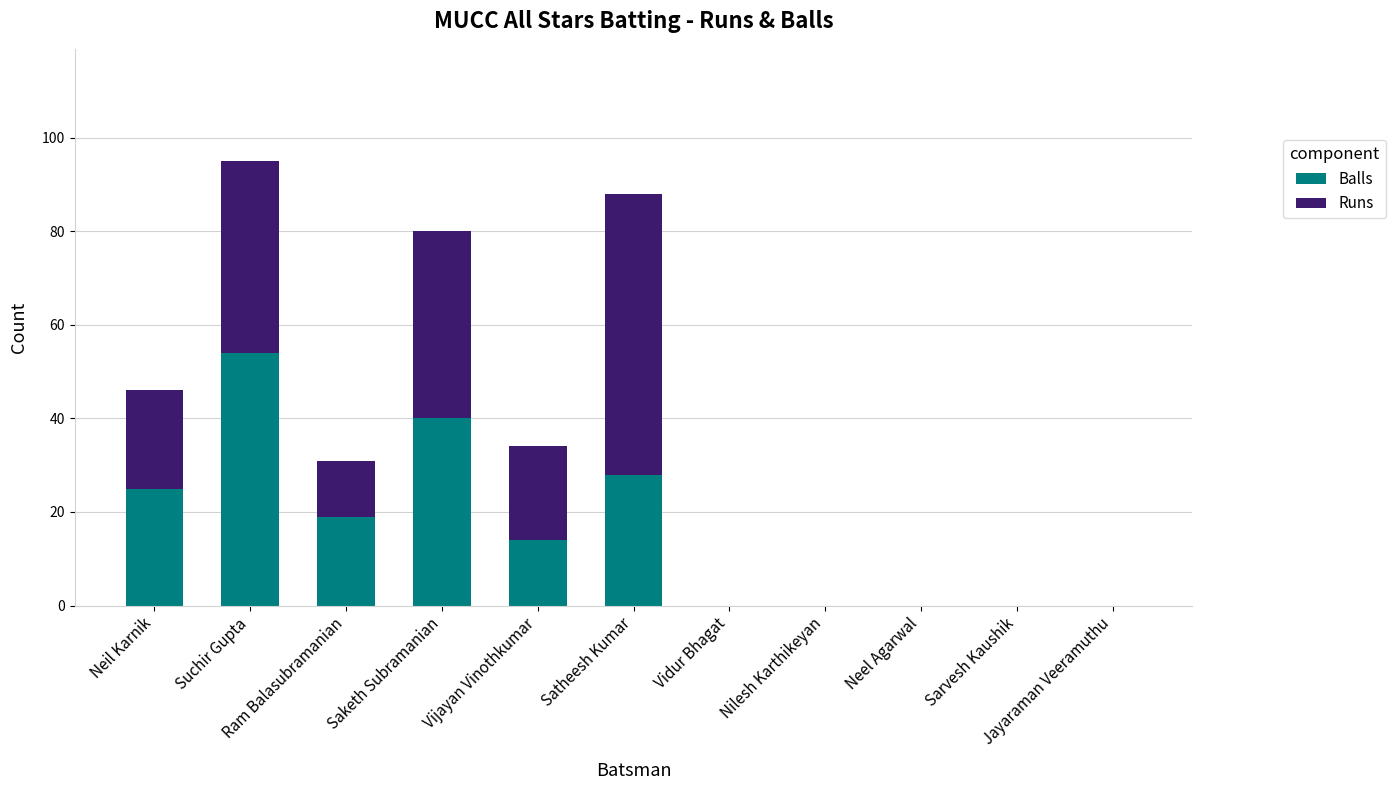

What is the sum of all Balls values?

180